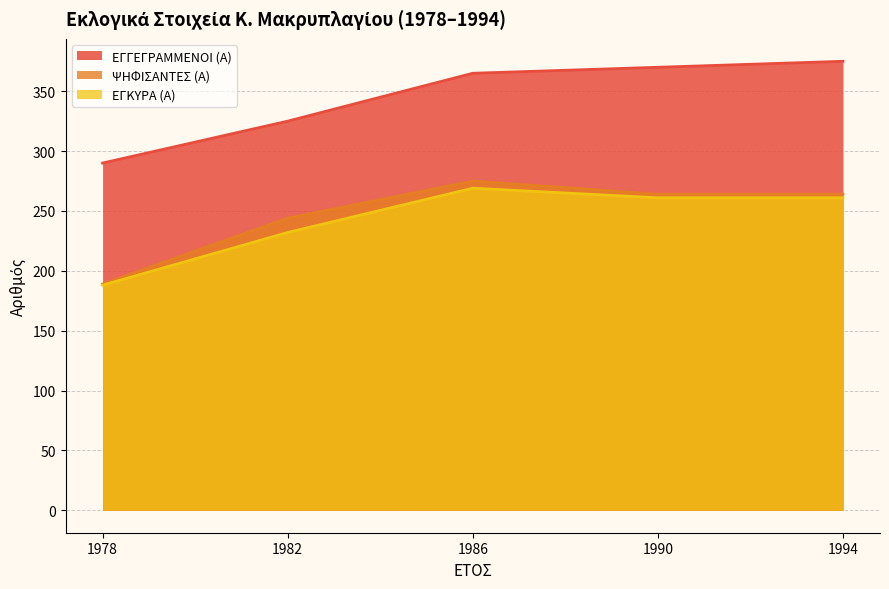

Between 1986 and 1994, which series saw the biggest shift?

ΨΗΦΙΣΑΝΤΕΣ (Α)